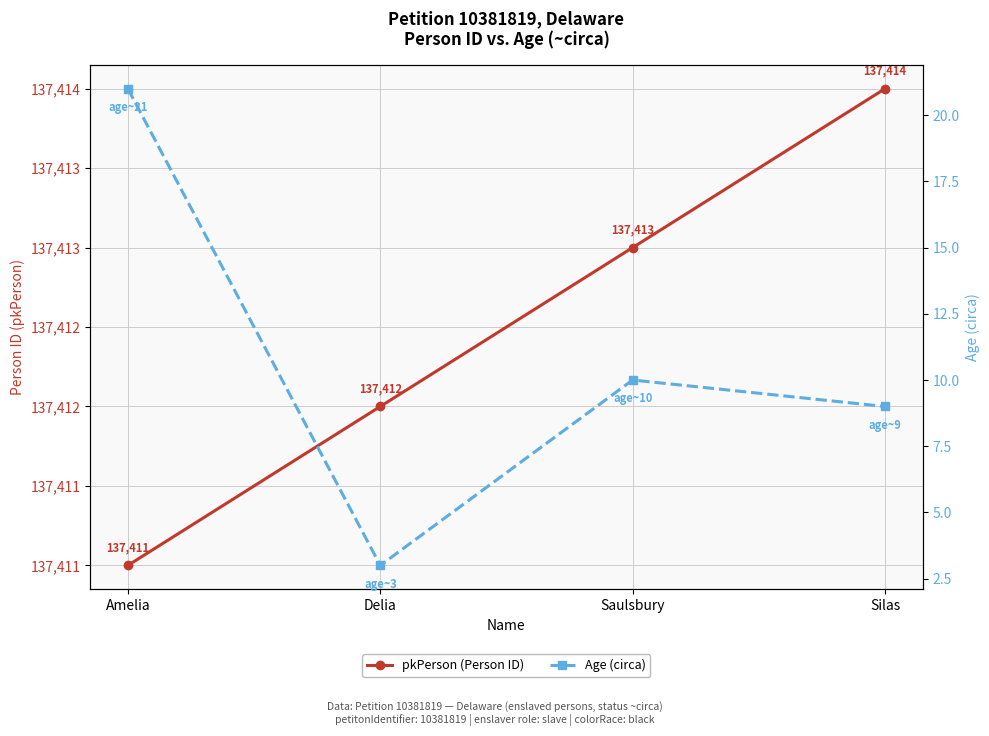

Reading left to right, transcribe all the data shown in this chart.

pkPerson (Person ID): 137411	137412	137413	137414
Age (circa): 21	3	10	9